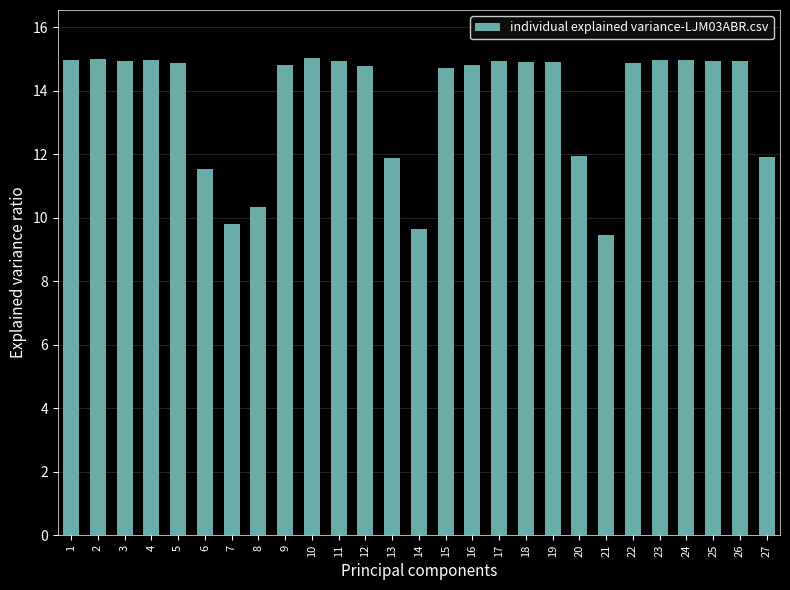

Approximately how many times larger is the value at 4 compared to 18?

1.0